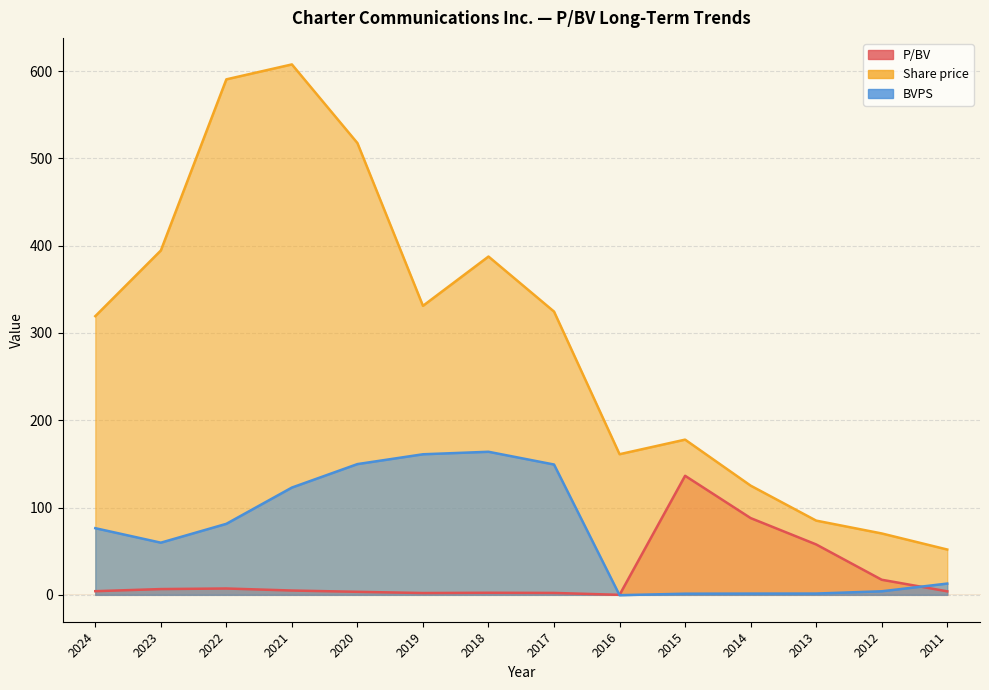

What is the sum of all Share price values?

4143.3